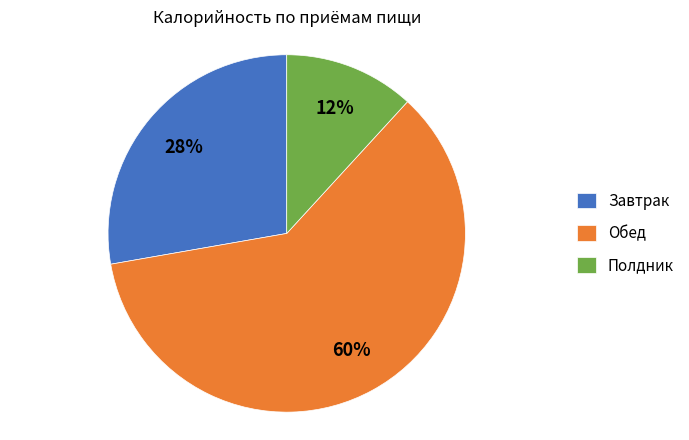

Do Обед and Завтрак together represent more than half of the pie?

Yes